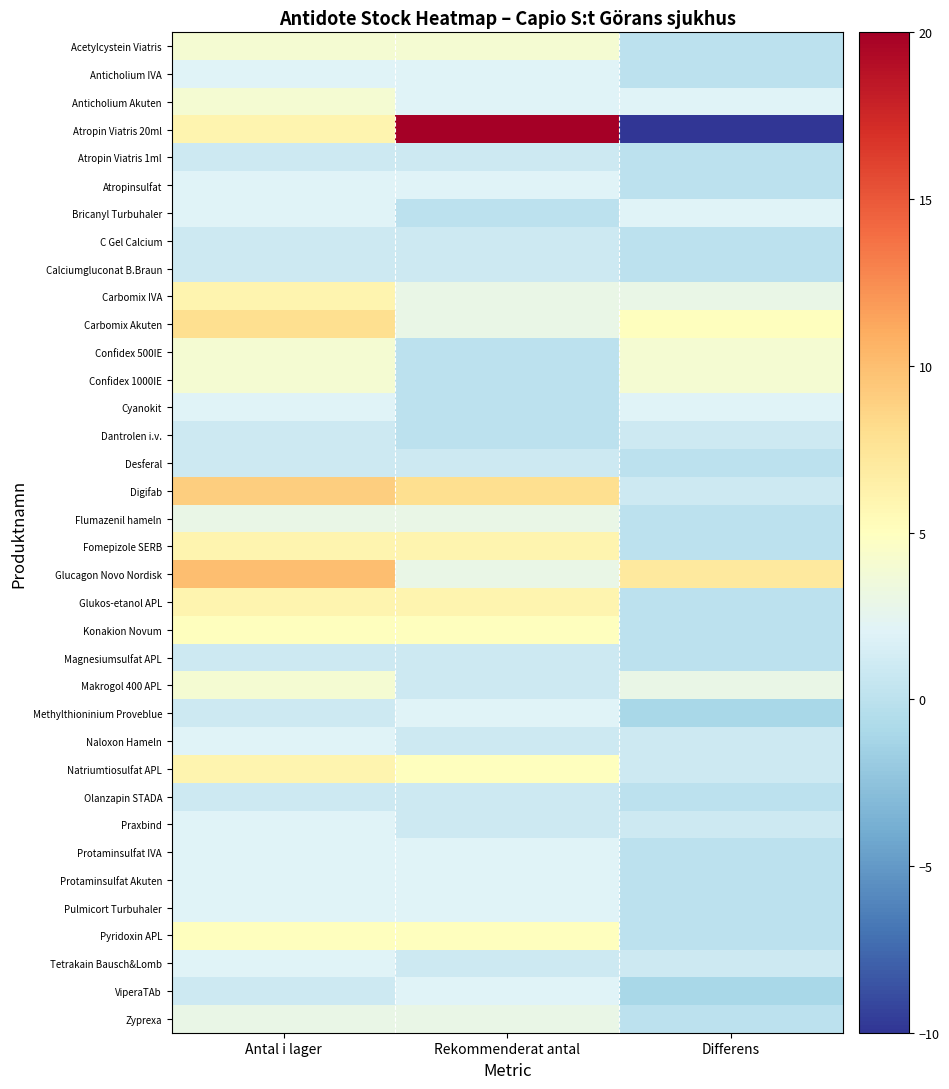

Which series changed the most between Rekommenderat antal and Differens?

Atropin Viatris 20ml